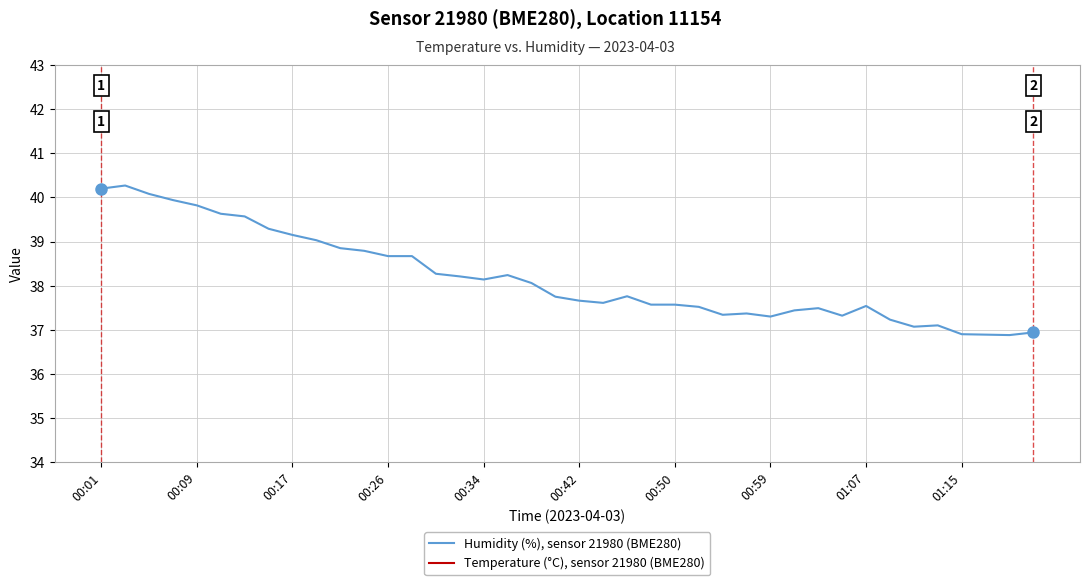

Reading right to left, extract all data points from this chart.

Humidity (%), sensor 21980 (BME280): 36.9	36.9	36.9	36.9	37.1	37.1	37.2	37.5	37.3	37.5	37.4	37.3	37.4	37.3	37.5	37.6	37.6	37.8	37.6	37.7	37.8	38.1	38.2	38.1	38.2	38.3	38.7	38.7	38.8	38.9	39.0	39.1	39.3	39.6	39.6	39.8	39.9	40.1	40.3	40.2
Temperature (°C), sensor 21980 (BME280): 15.7	15.6	15.6	15.6	15.5	15.5	15.5	15.5	15.4	15.4	15.4	15.4	15.4	15.5	15.5	15.5	15.5	15.5	15.4	15.5	15.5	15.5	15.4	15.3	15.3	15.3	15.3	15.2	15.2	15.1	15.1	15.0	14.9	14.9	14.8	14.8	14.7	14.6	14.6	14.6